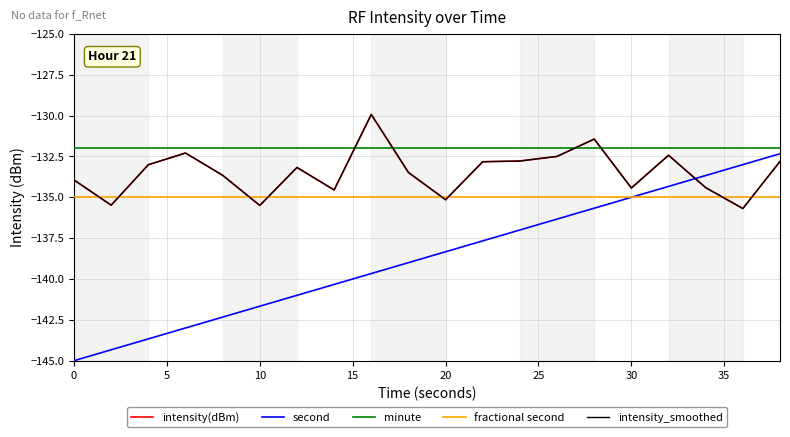

What is the sum of all minute values?

-2640.0